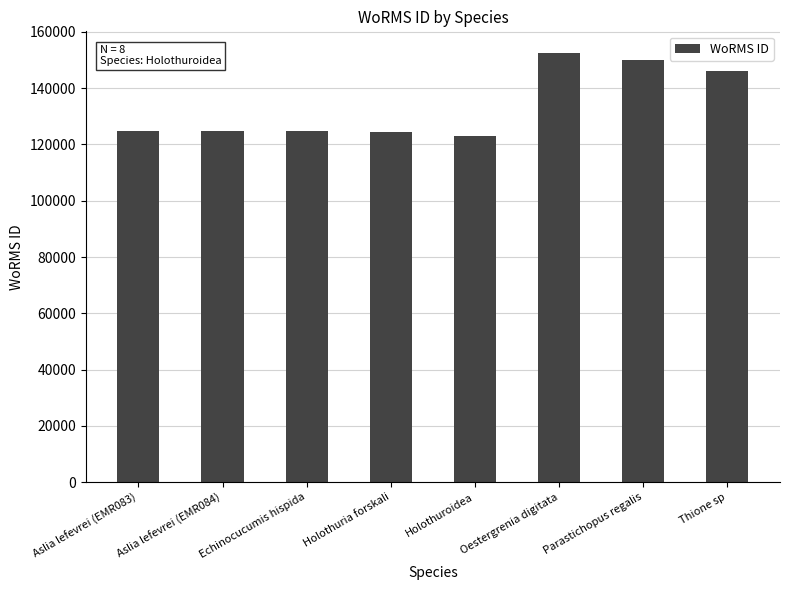

The value at Holothuroidea is 123083. True or false?

True